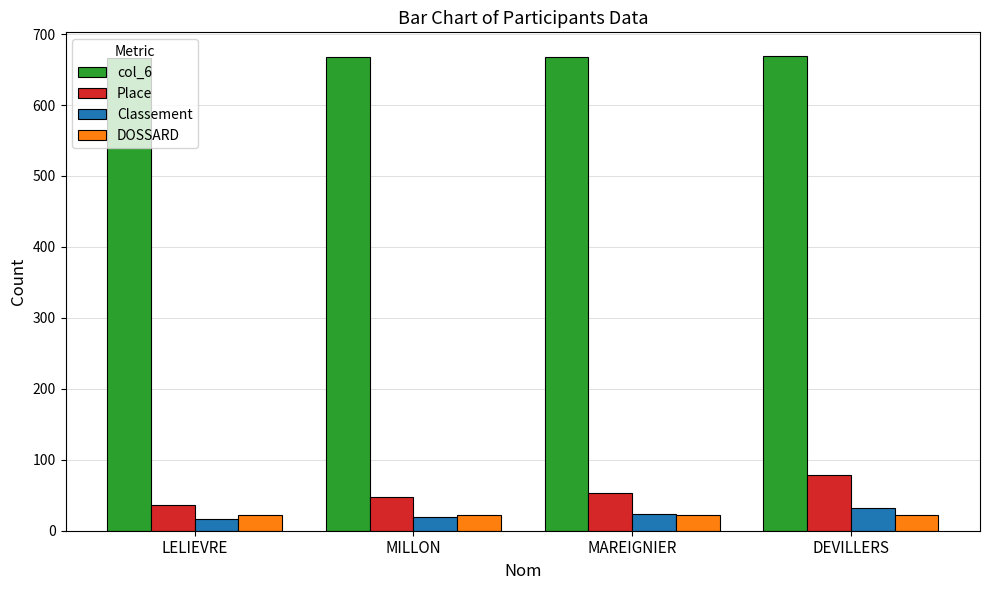

What is the total value across all series at MILLON?

758